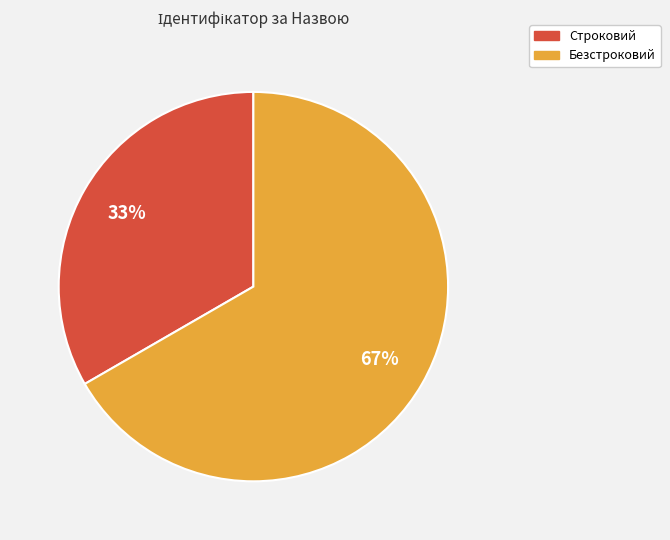

What is the ratio of the value at Строковий to the value at Безстроковий?

0.5